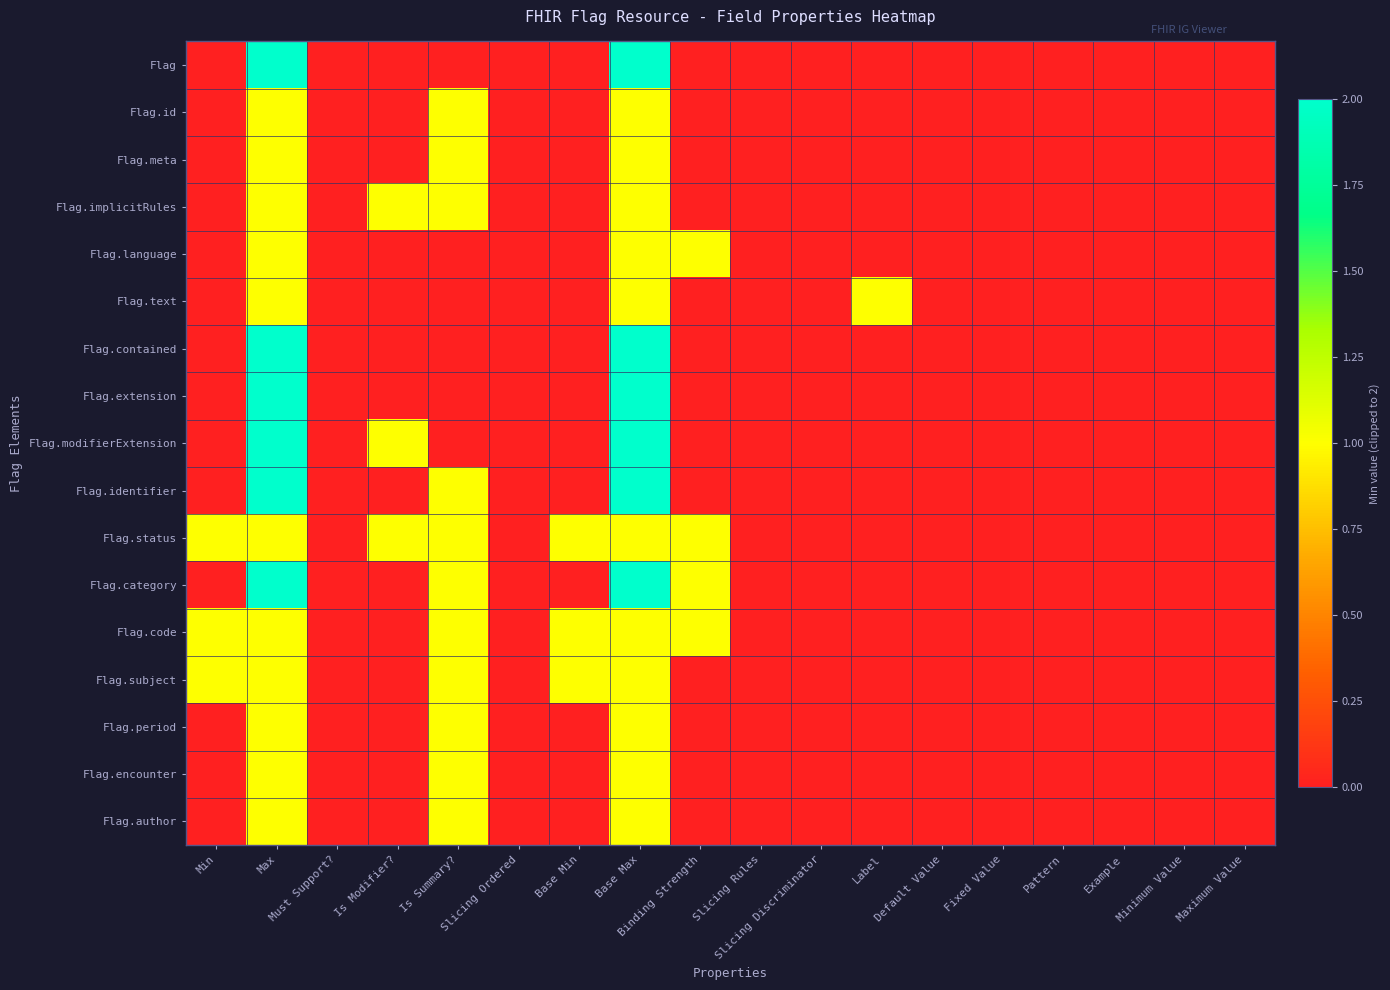

At how many categories does at least one series exceed 1?

2